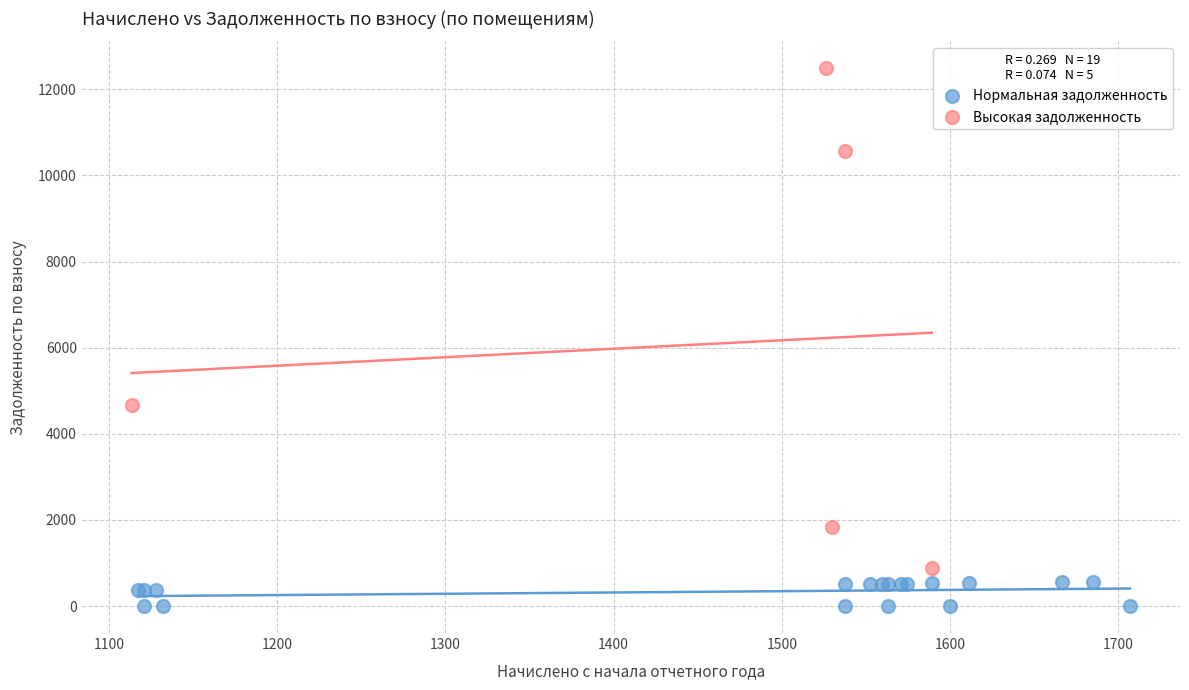

Which series contains the lowest Y value?

Нормальная задолженность